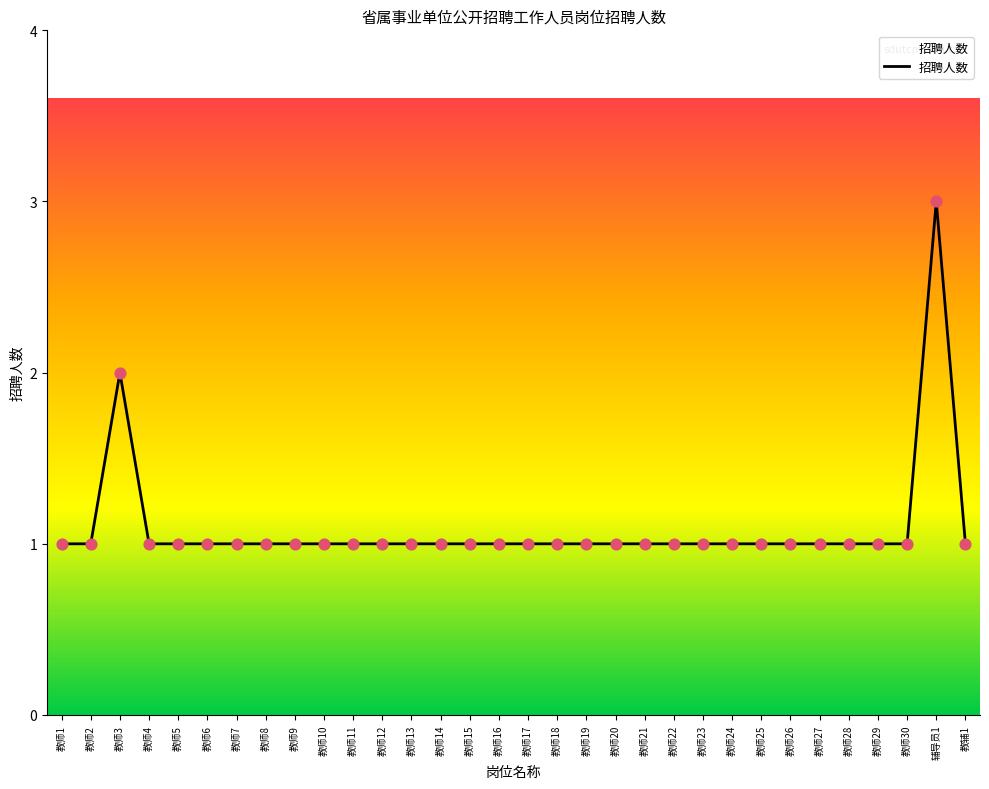

What is the ratio of the value at 教师15 to the value at 教师17?

1.0